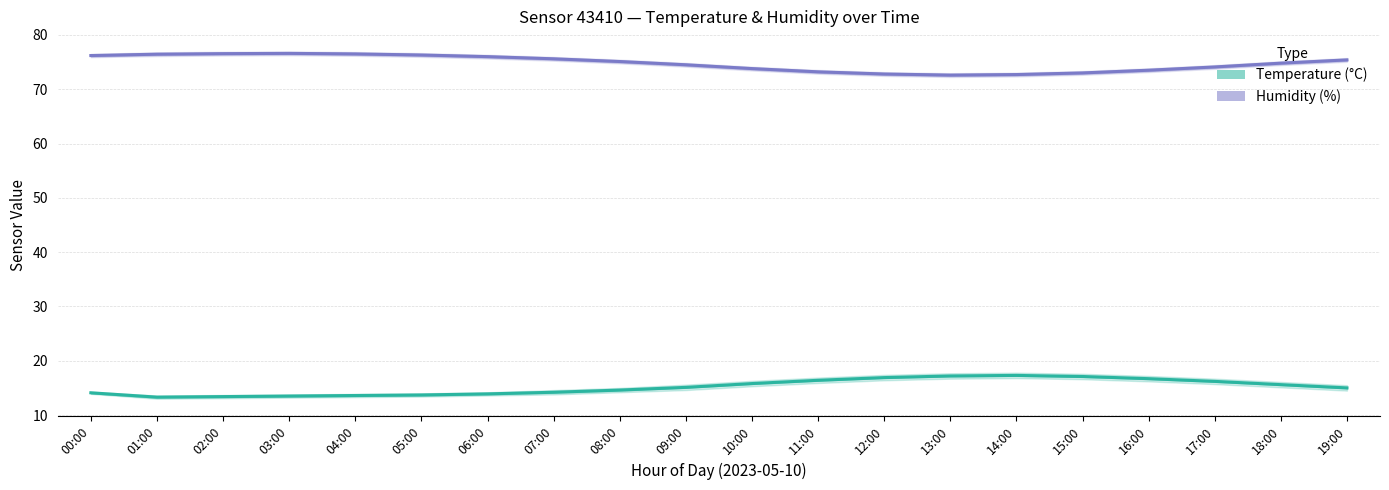

Reading left to right, transcribe all the data shown in this chart.

humidity: 76.2	76.5	76.5	76.6	76.5	76.3	76.0	75.6	75.1	74.5	73.8	73.2	72.8	72.6	72.7	73.0	73.5	74.1	74.8	75.4
temperature: 14.1	13.3	13.4	13.5	13.6	13.7	13.9	14.2	14.6	15.1	15.8	16.4	16.9	17.2	17.3	17.1	16.7	16.2	15.6	15.0